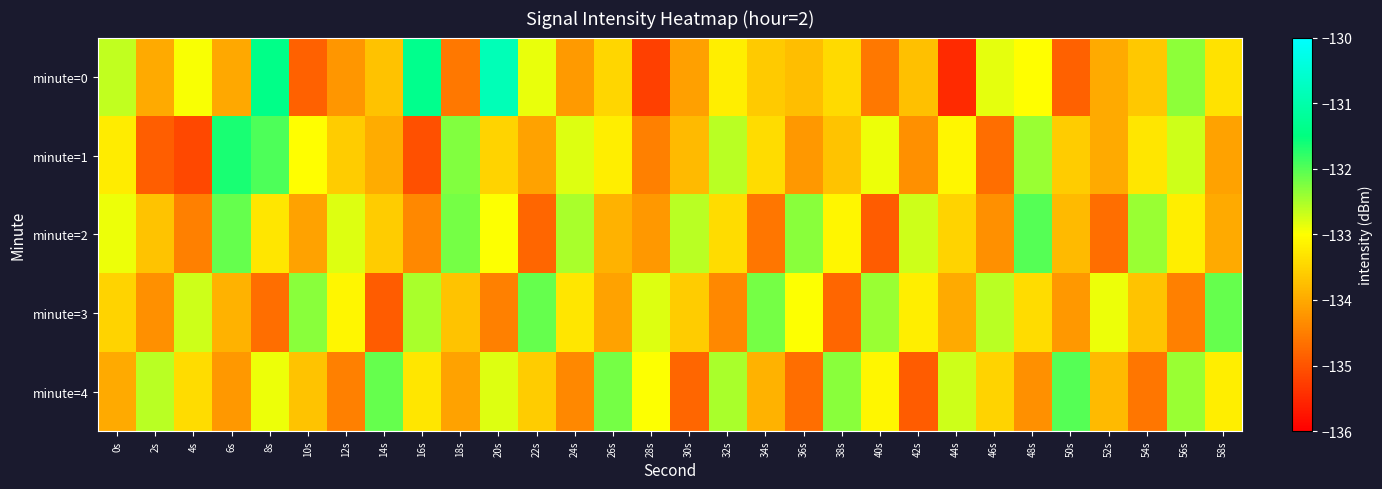

List the series in order of their peak value, highest first.

minute=0, minute=1, minute=2, minute=4, minute=3